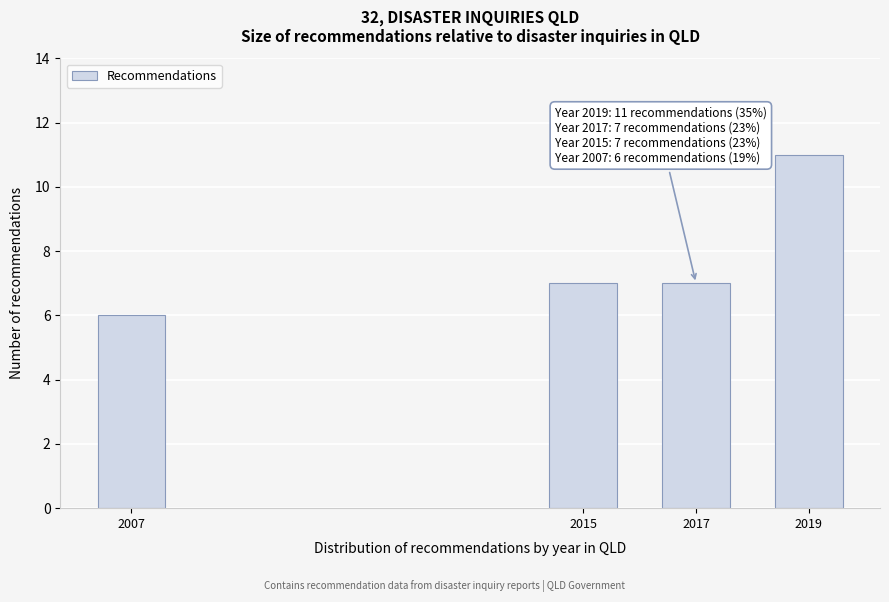

Reading left to right, what are all the values shown in this chart?

6	7	7	11